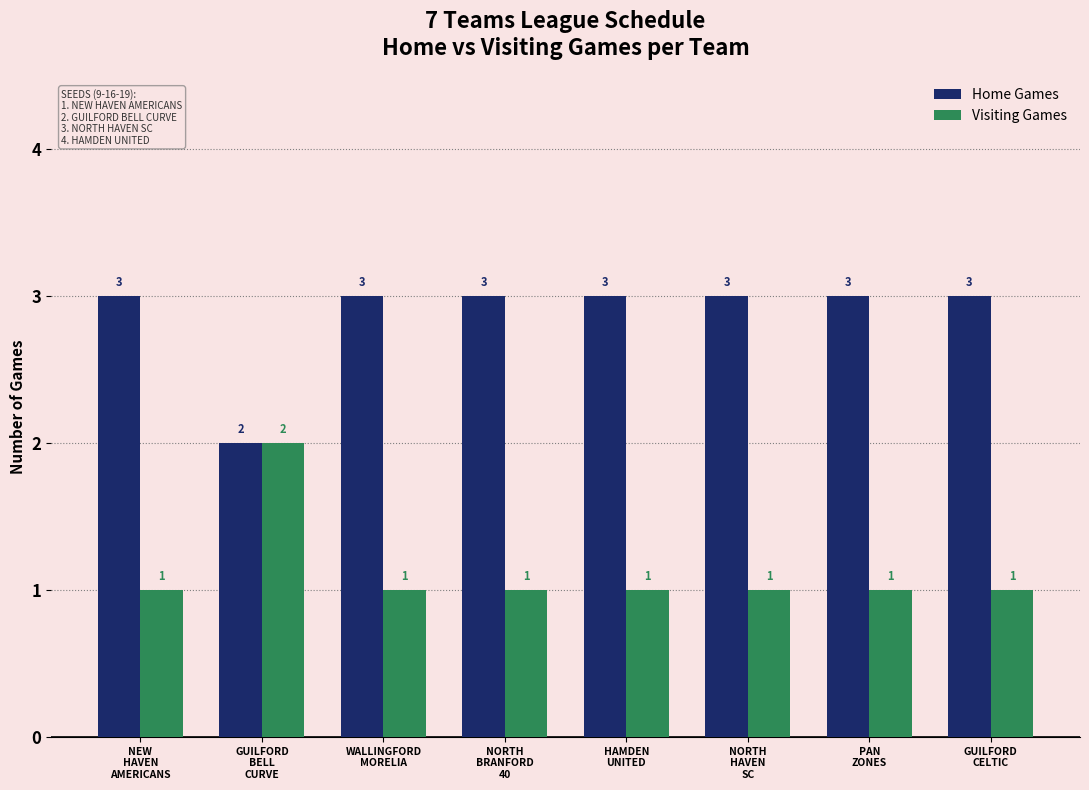

Reading right to left, extract all data points from this chart.

Home Games: GUILFORD
CELTIC=3	PAN
ZONES=3	NORTH
HAVEN
SC=3	HAMDEN
UNITED=3	NORTH
BRANFORD
40=3	WALLINGFORD
MORELIA=3	GUILFORD
BELL
CURVE=2	NEW
HAVEN
AMERICANS=3
Visiting Games: GUILFORD
CELTIC=1	PAN
ZONES=1	NORTH
HAVEN
SC=1	HAMDEN
UNITED=1	NORTH
BRANFORD
40=1	WALLINGFORD
MORELIA=1	GUILFORD
BELL
CURVE=2	NEW
HAVEN
AMERICANS=1